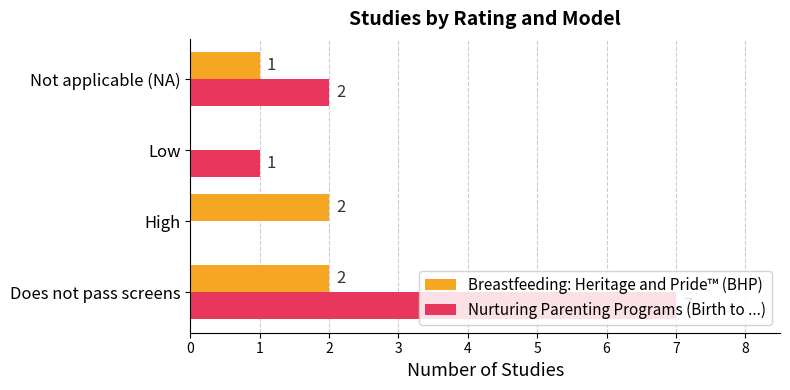

Where is Breastfeeding: Heritage and Pride™ (BHP) nearest to the value 1?

Not applicable (NA)